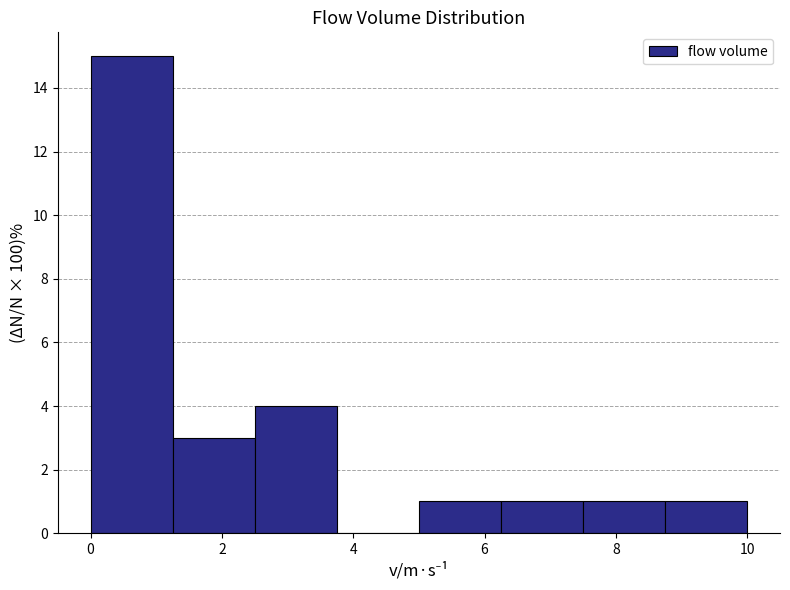

Reading left to right, list every bar in this chart as the range it spans on the x-axis followed by its height. Neither the bar edges nor the heights are printed on the chart, so give them approximately, as read against the axes.

0.00 to 1.25: 15
1.25 to 2.50: 3
2.50 to 3.75: 4
3.75 to 5.00: 0
5.00 to 6.25: 1
6.25 to 7.50: 1
7.50 to 8.75: 1
8.75 to 10.00: 1